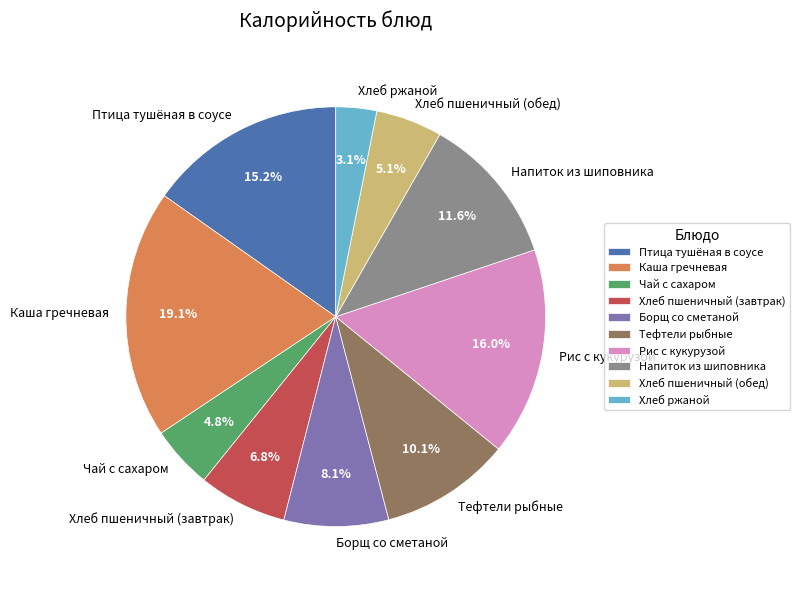

To the nearest percent, what is the difference between the Чай с сахаром and Каша гречневая slice percentages?

14%